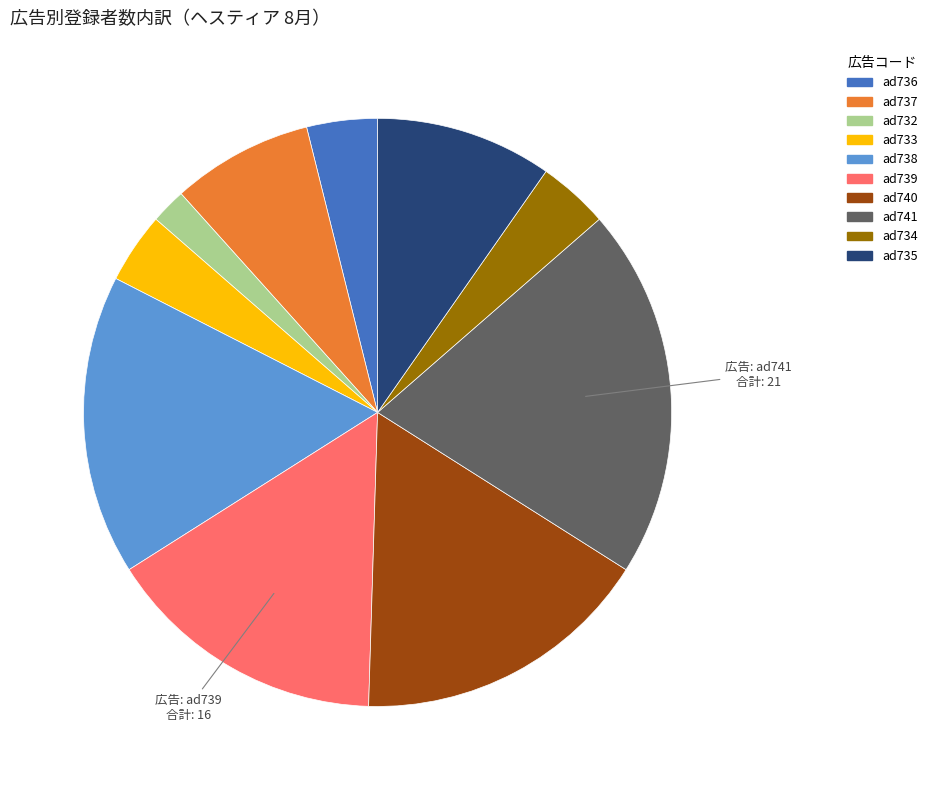

Count the number of slices in the pie.

10